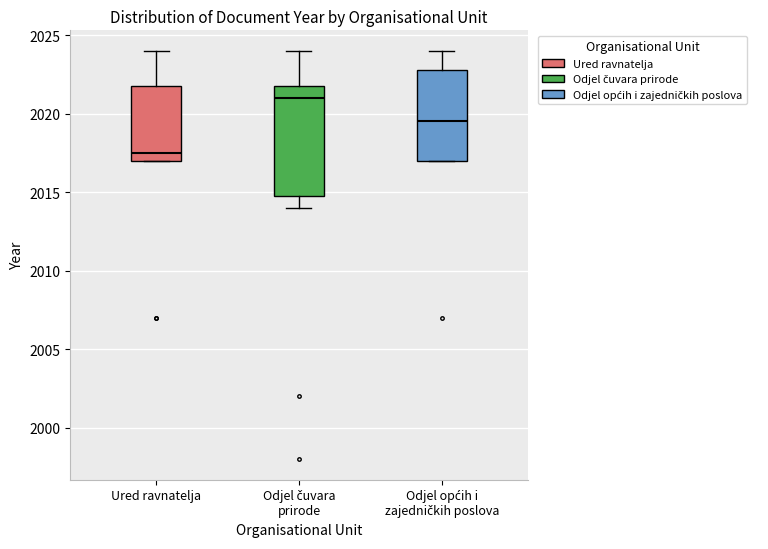

Where is the upper edge of the box for Odjel općih i zajedničkih poslova on the y-axis? The values are not printed on the chart, so give them approximately, as read against the axis.

2023.0